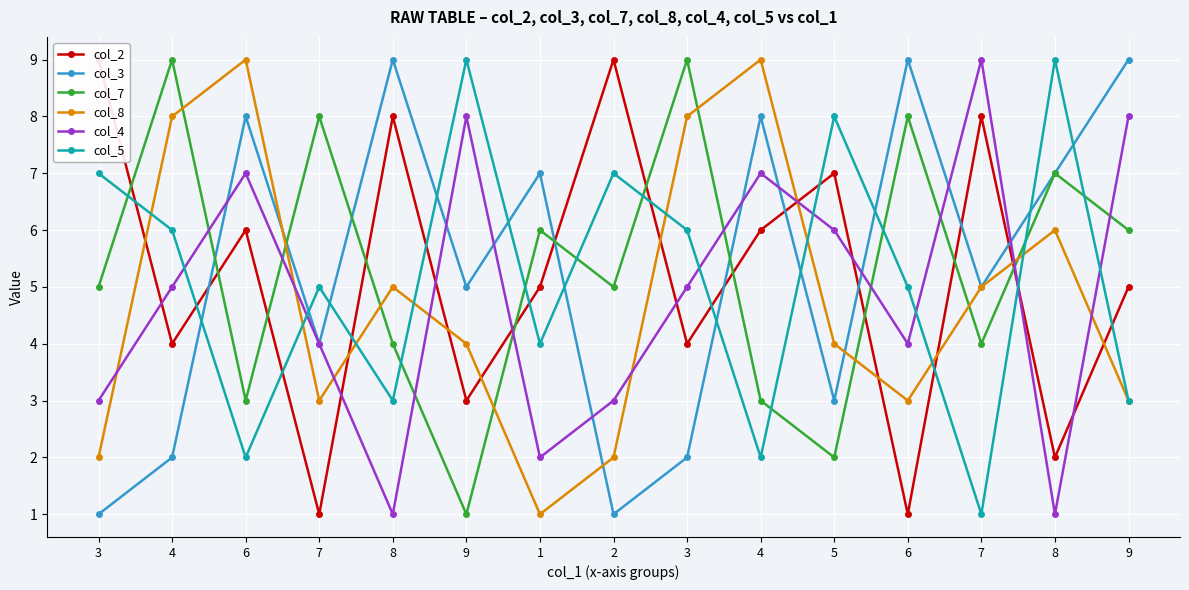

What is the smallest value displayed?

1